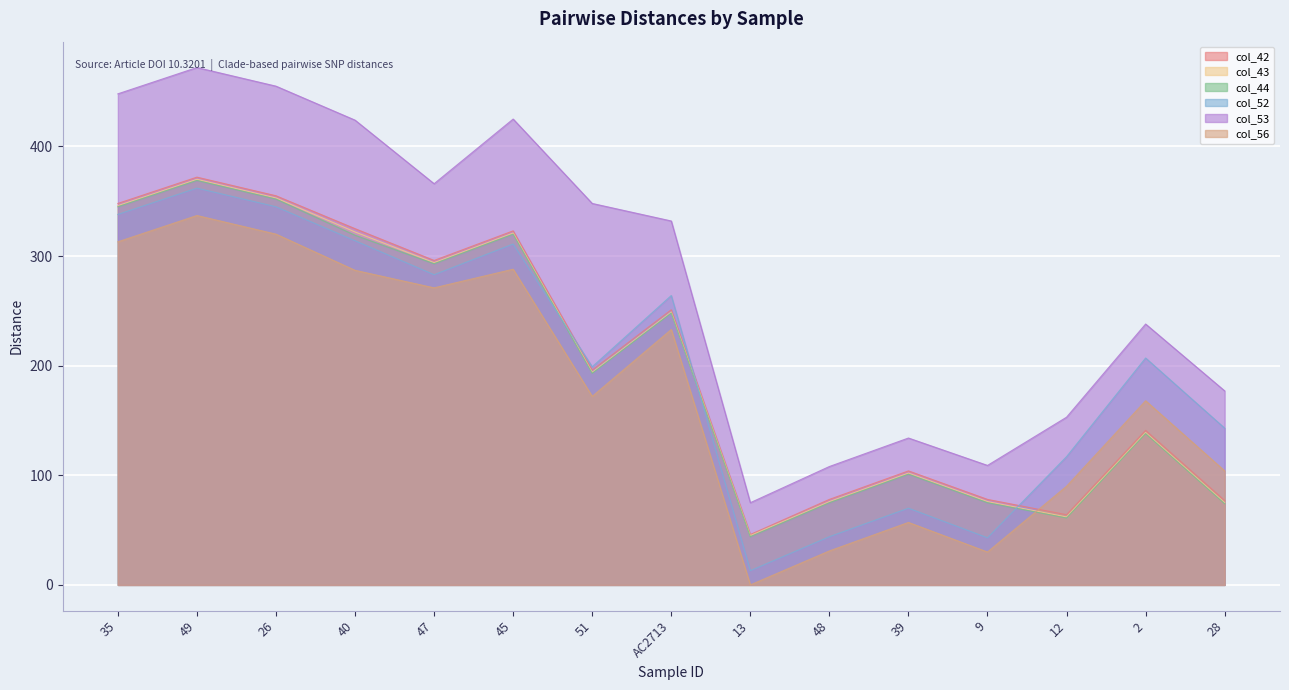

In col_53, how many points are higher than both neighbors (excluding endpoints)?

4